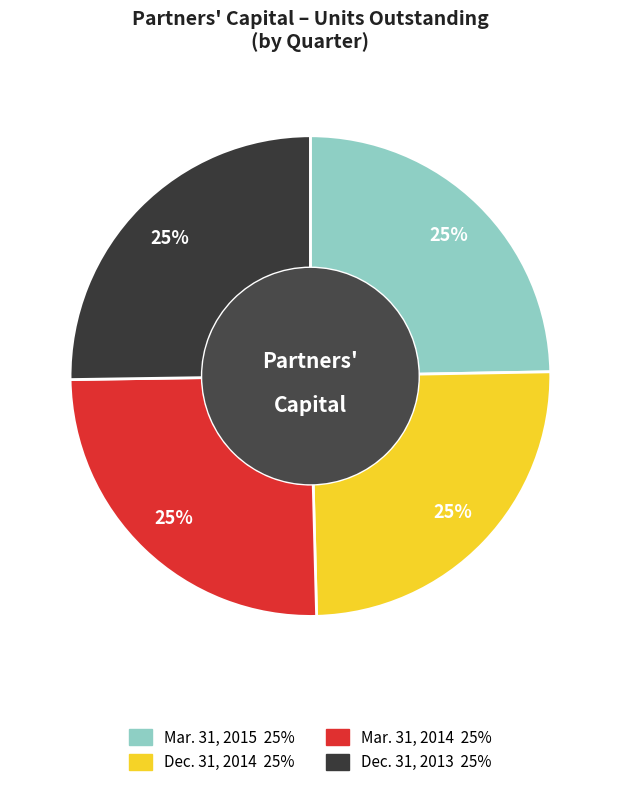

To the nearest percent, what percentage of the pie is Mar. 31, 2015?

25%